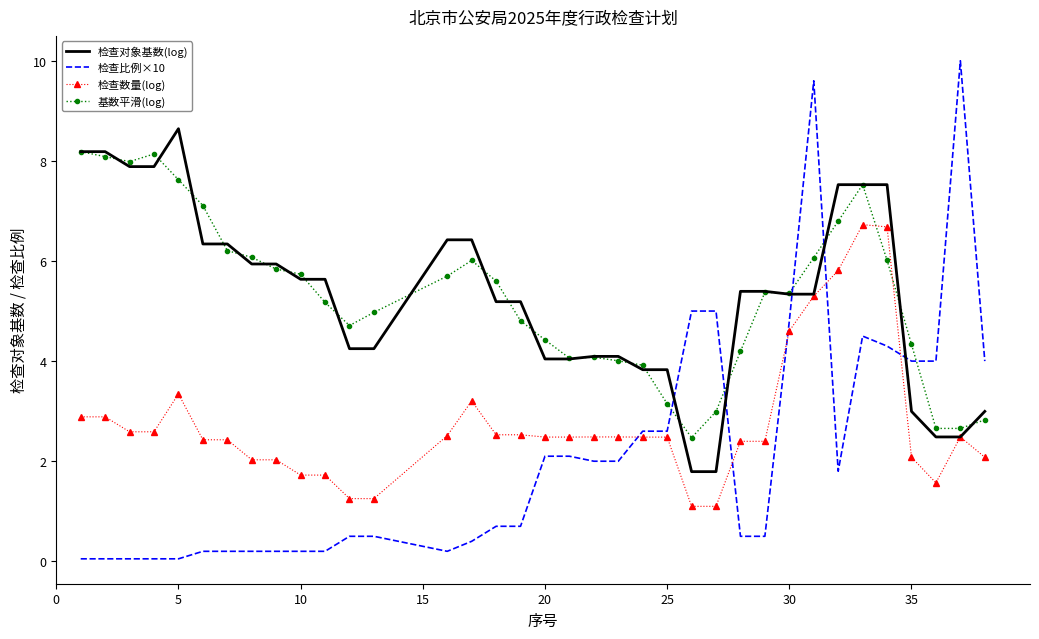

True or false: 检查比例×10 and 基数平滑(log) cross at least once.

True